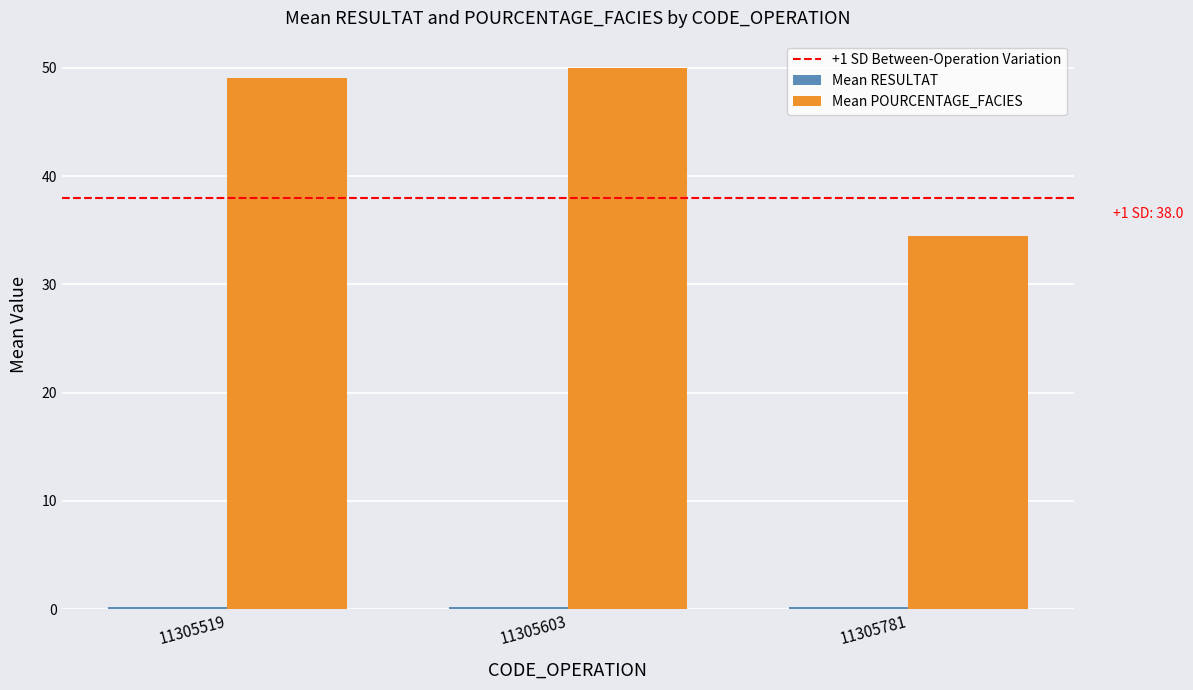

At how many categories does at least one series exceed 18?

3